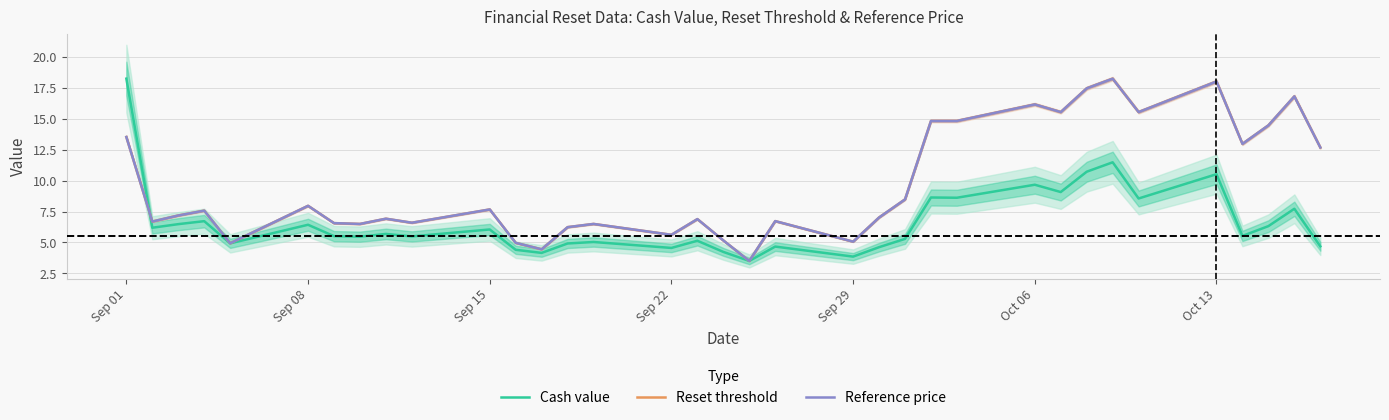

Is it true that Reference price equals 7.7 at Sep 15?

True